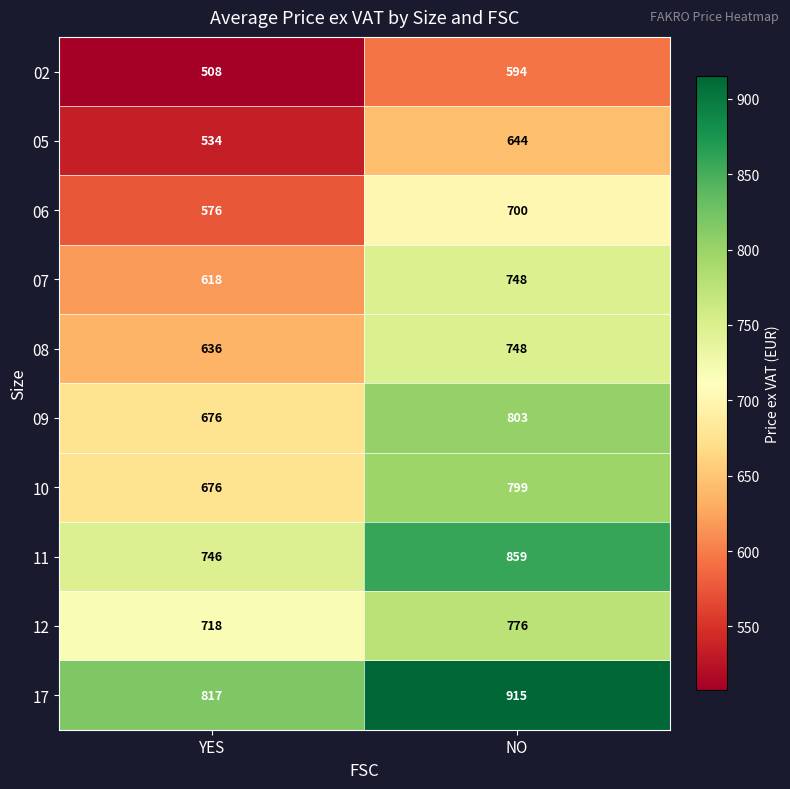

True or false: 12 has a value of 1008 at YES.

False